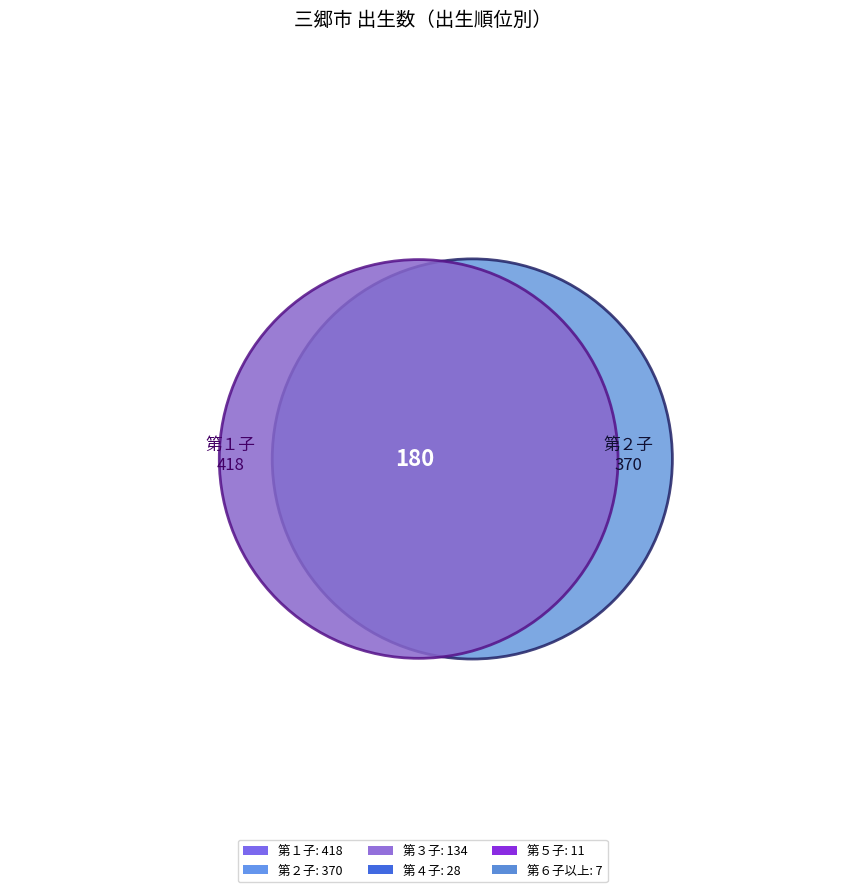

To the nearest percent, what portion does 第５子 represent?

1%